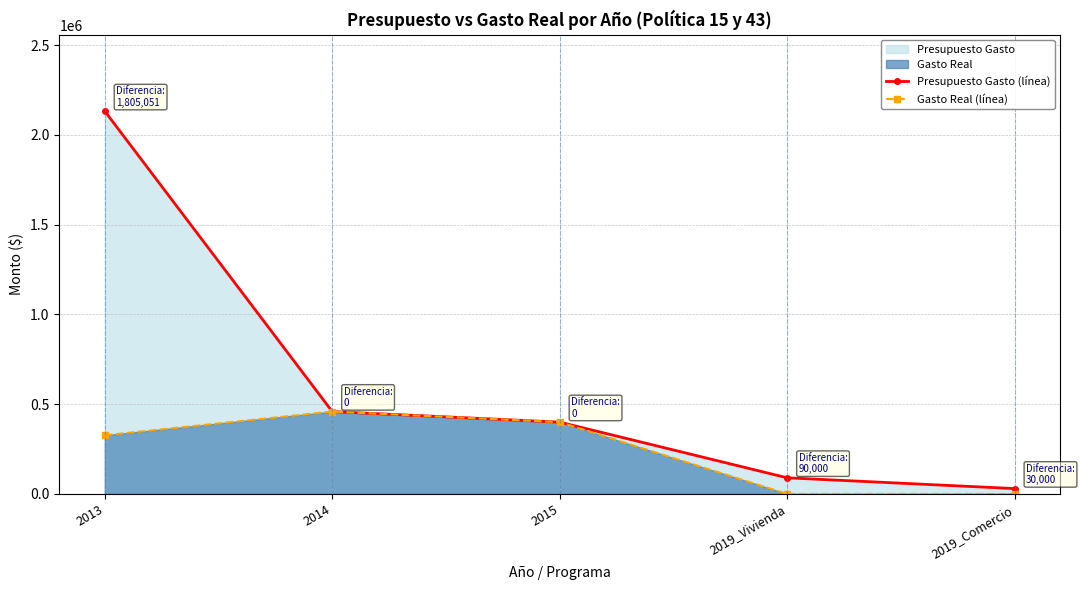

List the series in order of their peak value, highest first.

Presupuesto Gasto (línea), Gasto Real (línea)